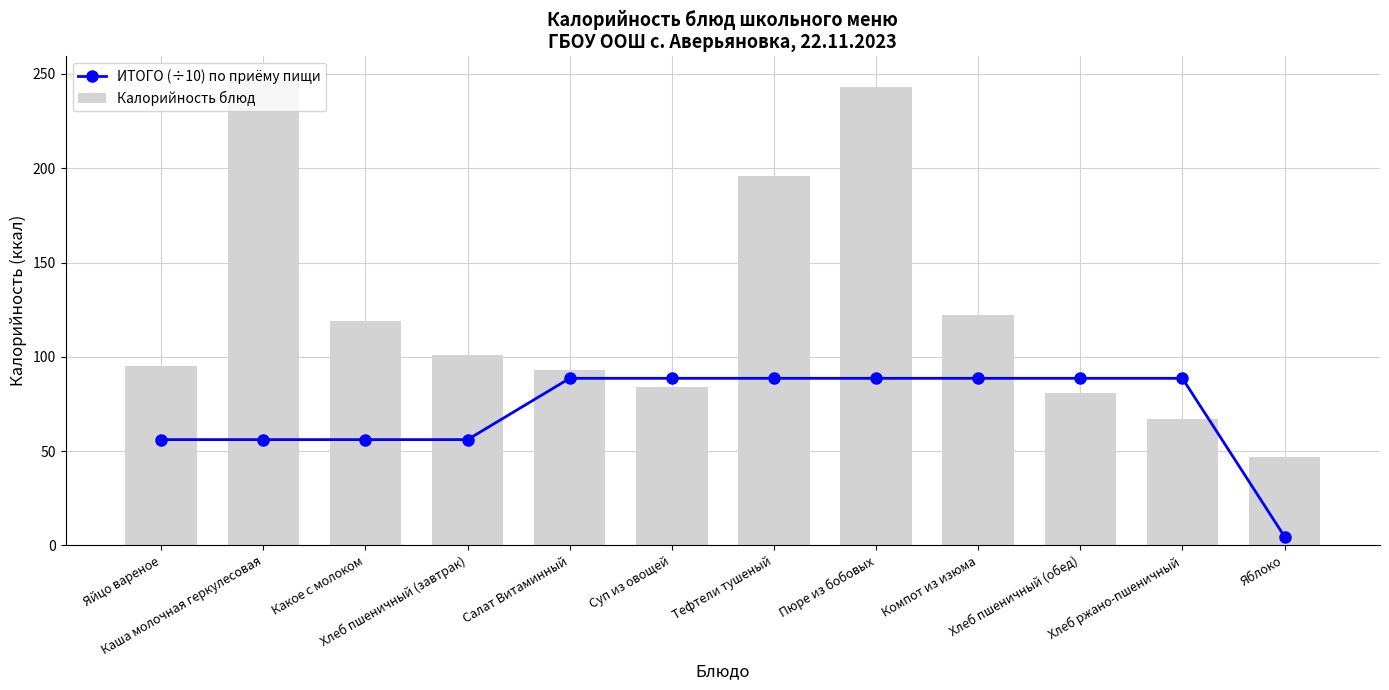

Rank the series at Хлеб пшеничный (завтрак) from lowest to highest value.

ИТОГО (÷10) по приёму пищи, Калорийность блюд